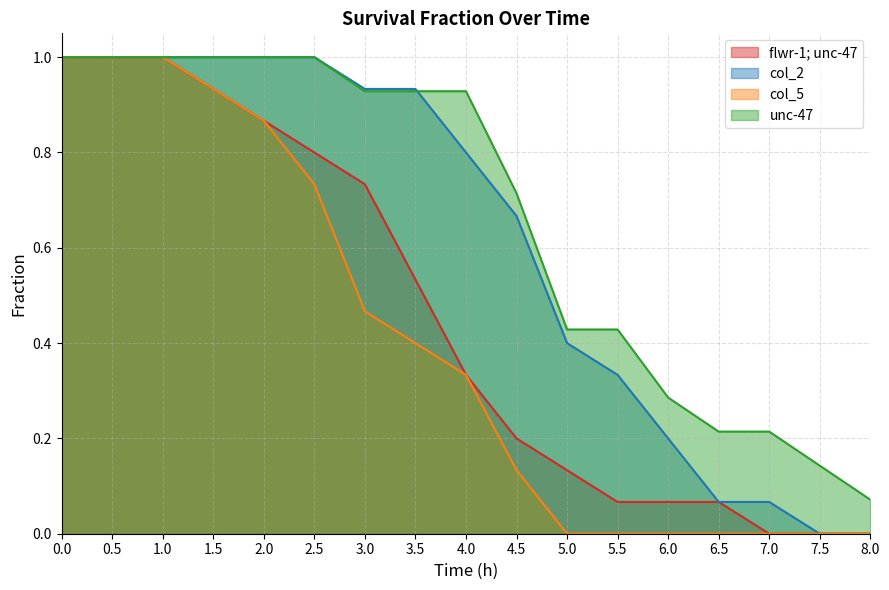

True or false: unc-47 has a value of 1.0 at 1.0.

True